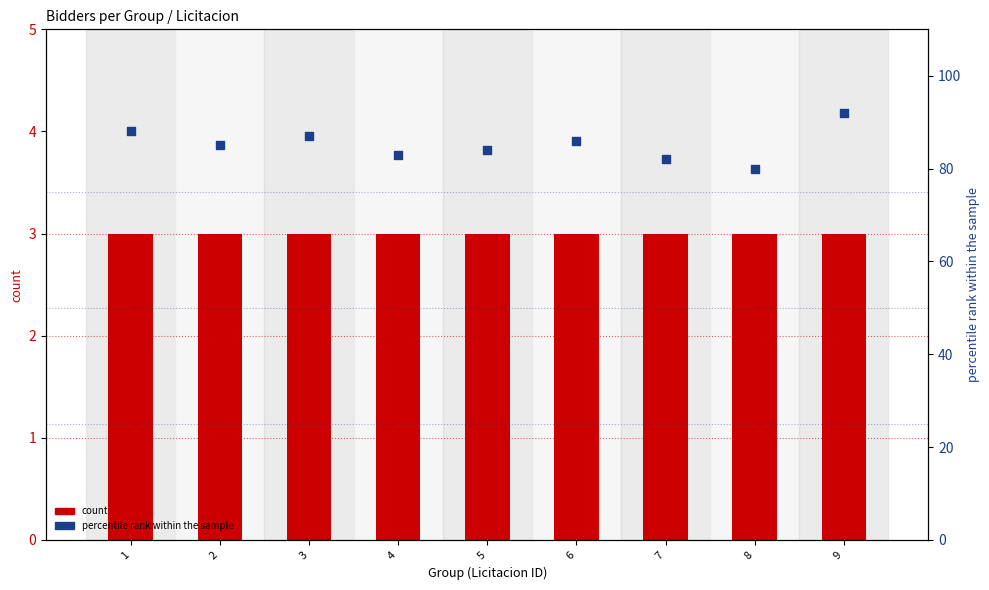

Which series has the largest total across all categories?

percentile rank within the sample